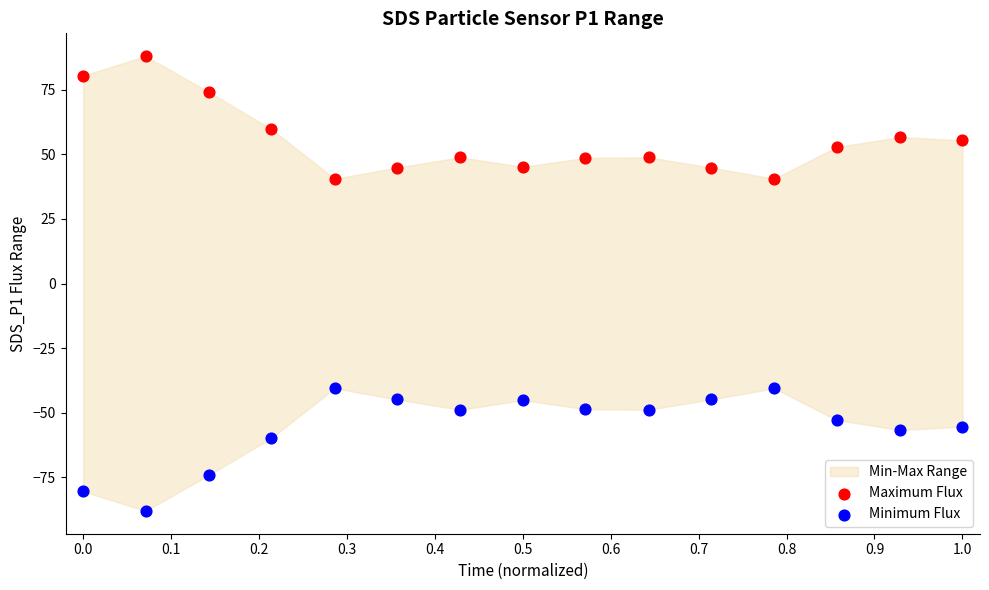

Which series contains the highest Y value?

Maximum Flux